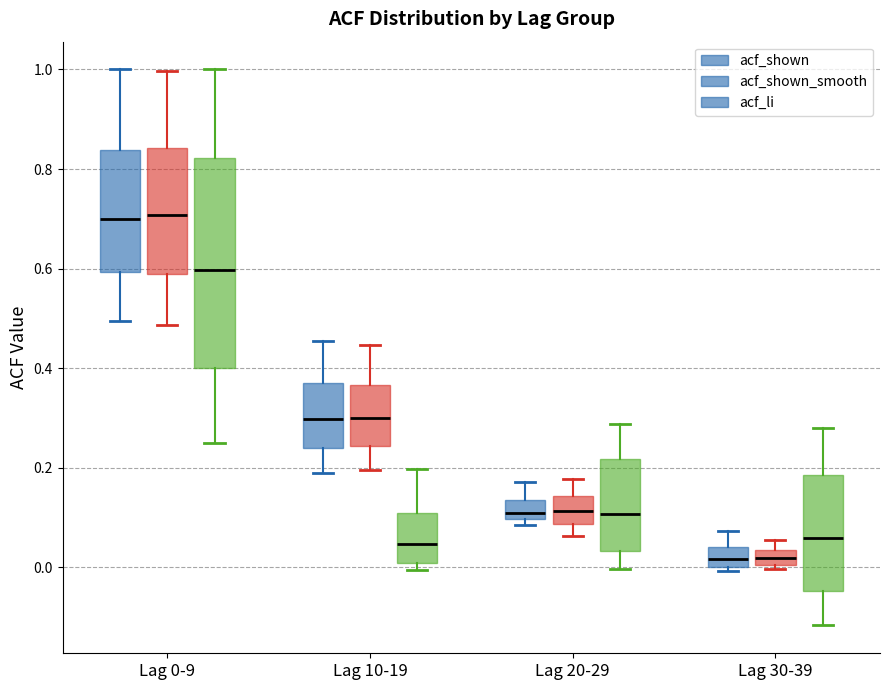

Which box is the tallest, from its lower edge to its upper edge?

Lag 0-9 (acf_li)